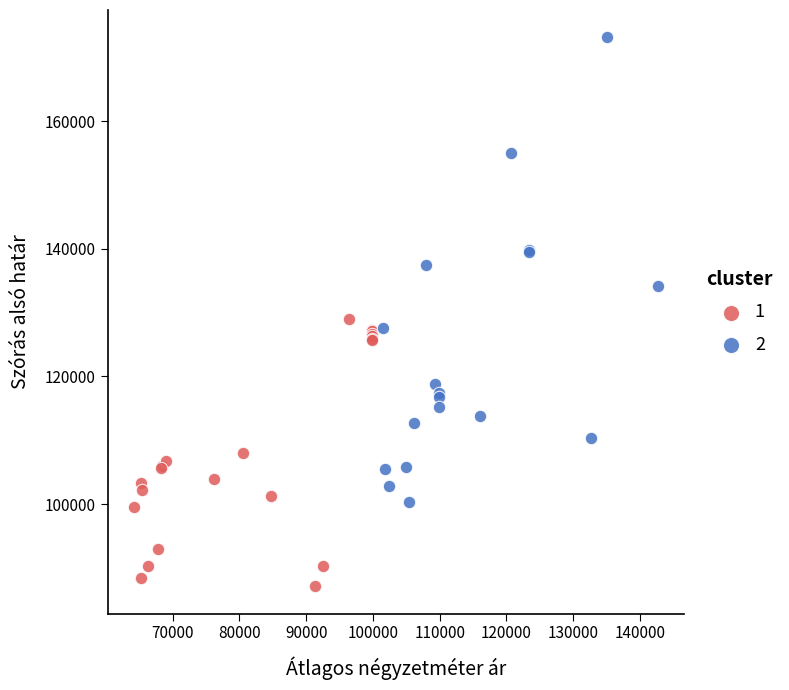

Which series reaches the minimum Y coordinate?

1